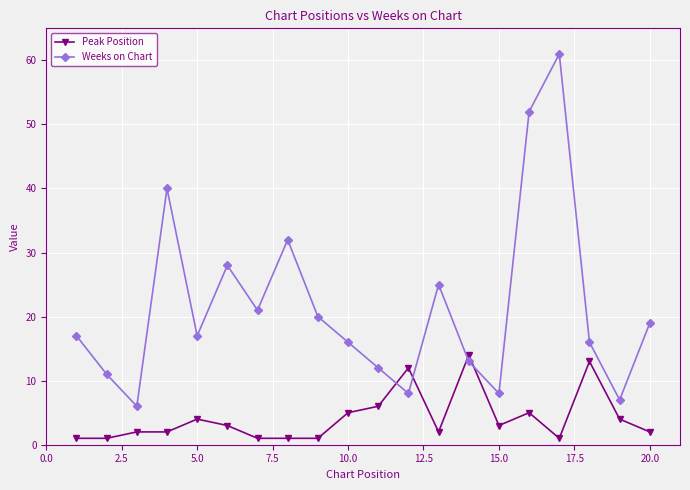

Which series has the largest total across all categories?

Weeks on Chart